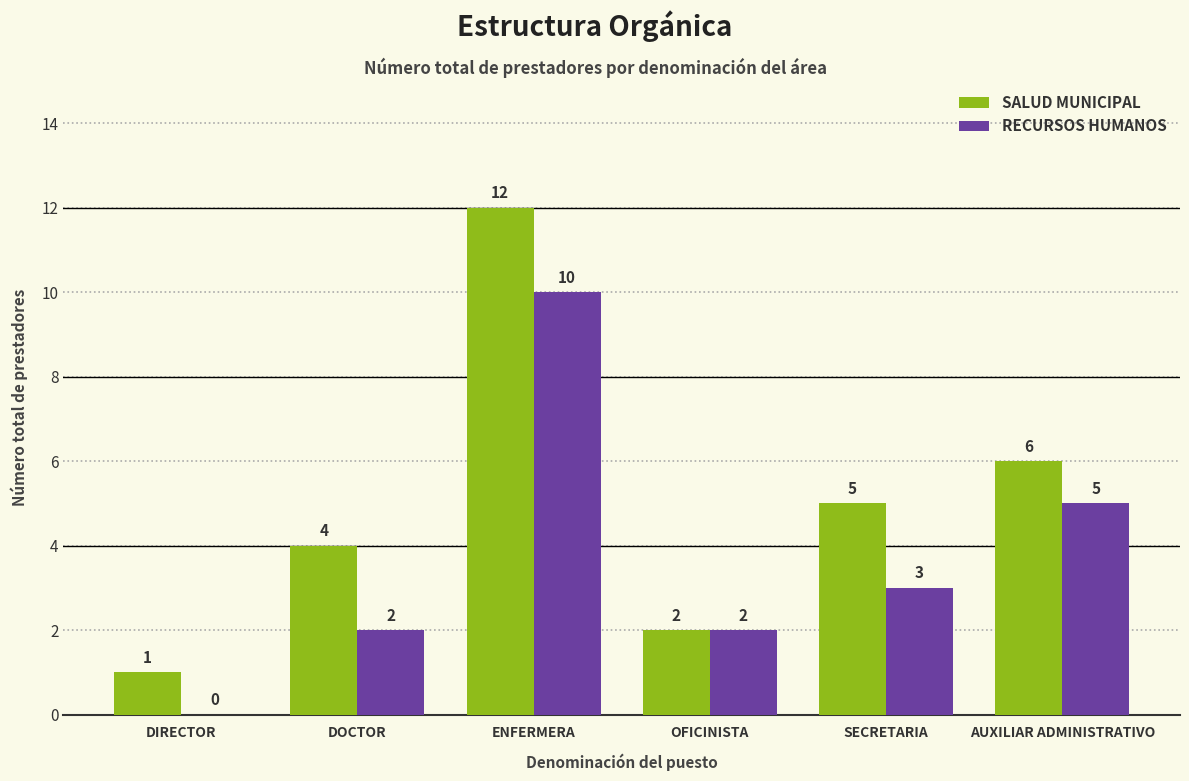

What is the sum of all SALUD MUNICIPAL values?

30